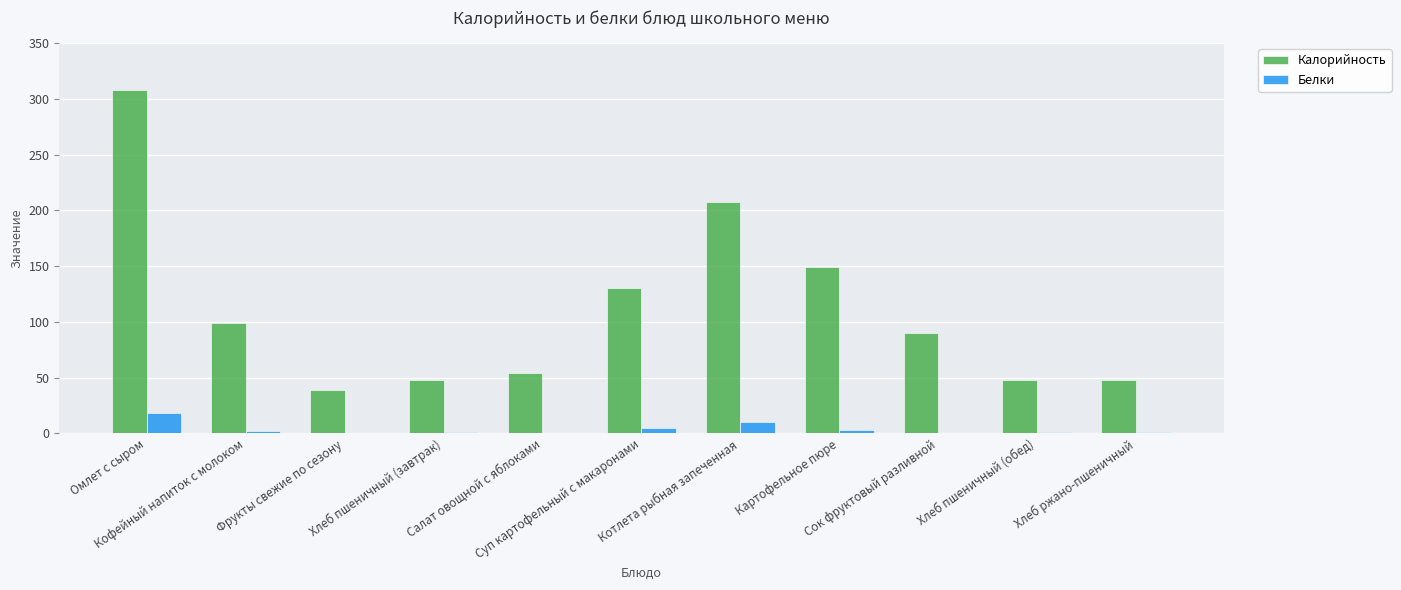

What is the average value of the Калорийность series?

111.0